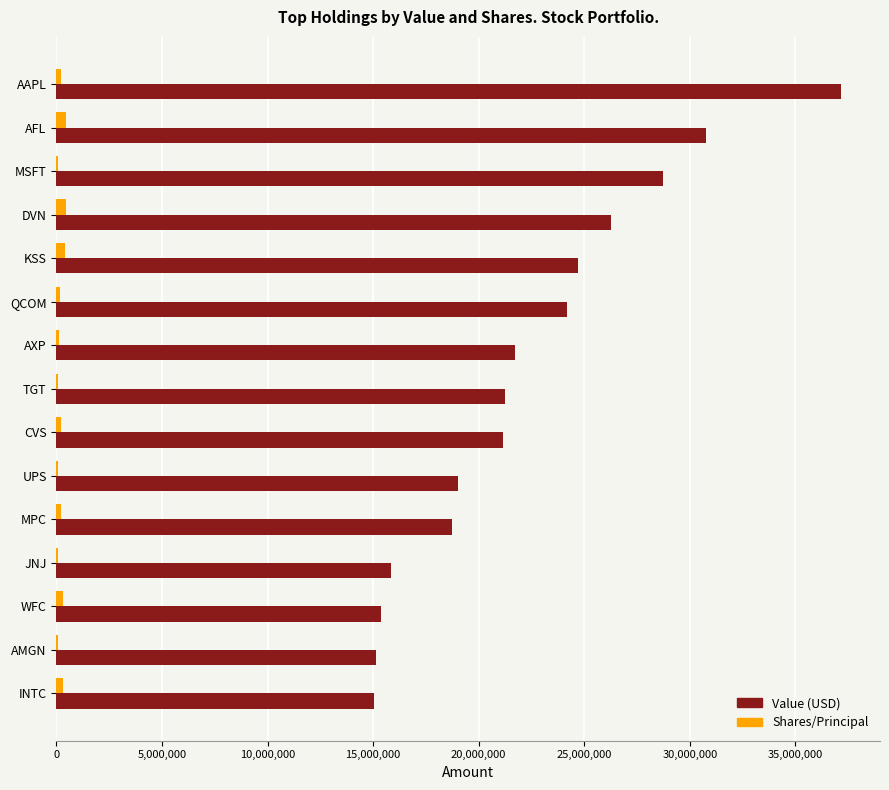

The value of Value (USD) at MSFT is 43399831. True or false?

False